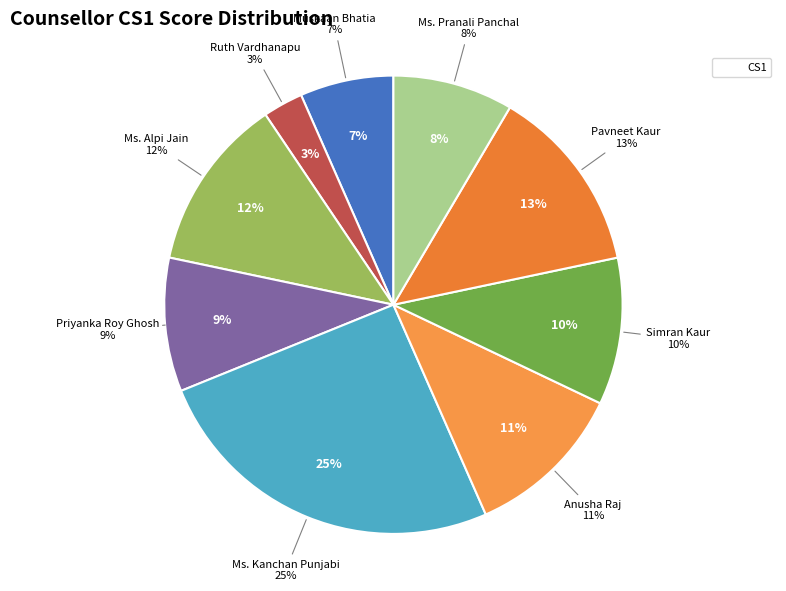

To the nearest percent, what portion does Ruth Vardhanapu represent?

3%